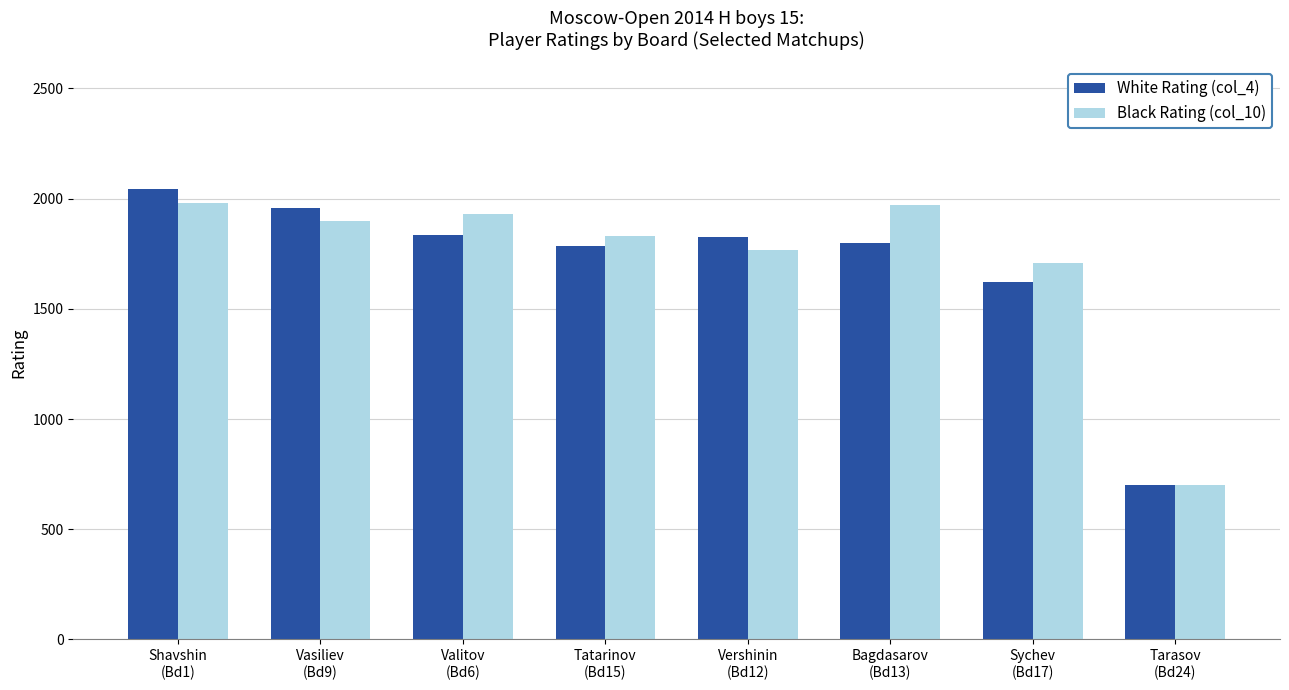

What is the greatest value displayed?

2046